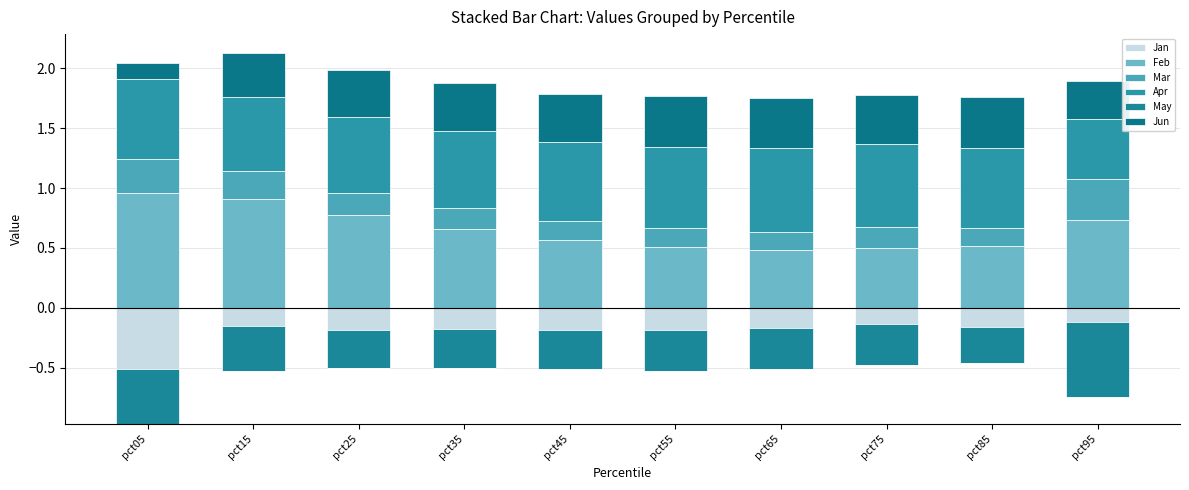

Which series has the largest total across all categories?

Feb